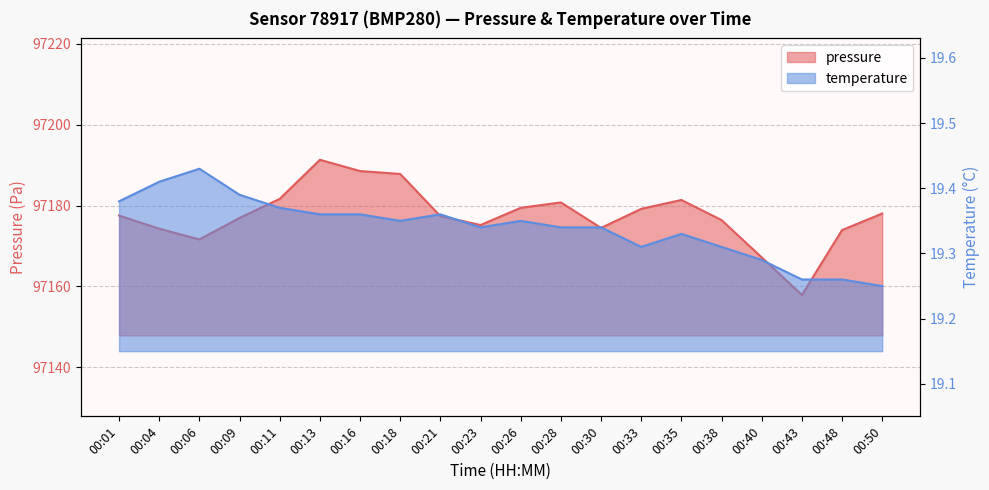

At which label does pressure reach its peak?

00:13